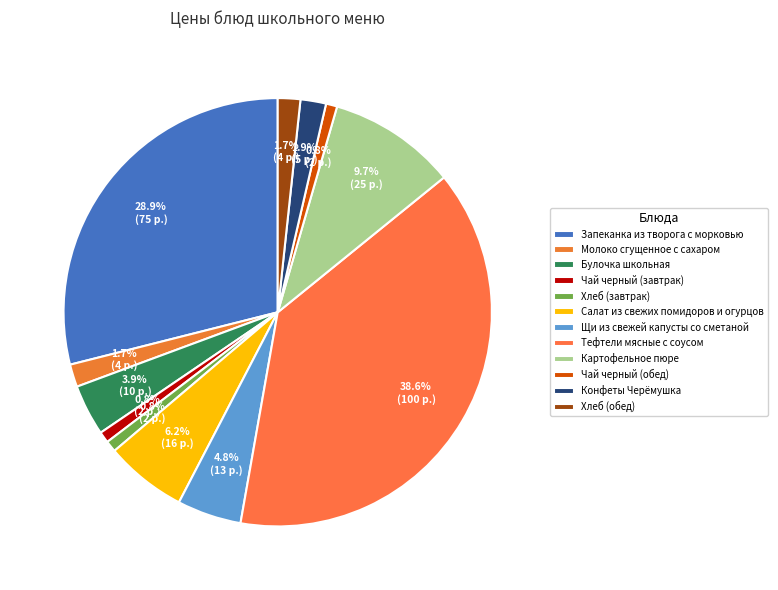

Is it true that Щи из свежей капусты со сметаной is 5% of the pie?

True